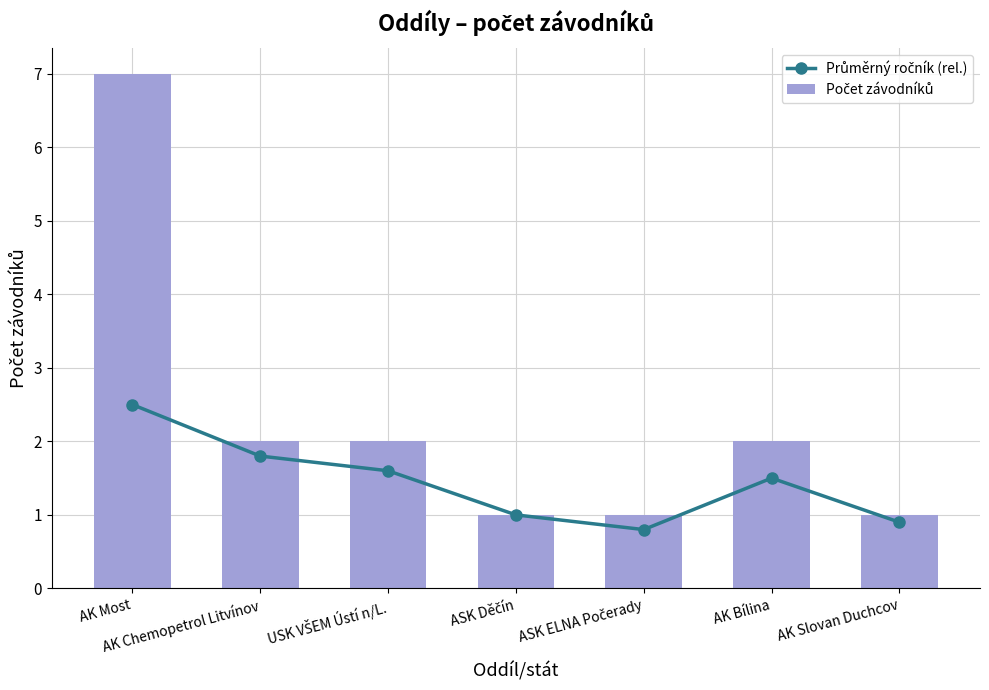

At USK VŠEM Ústí n/L., list the series in order from largest to smallest.

Počet závodníků, Průměrný ročník (rel.)